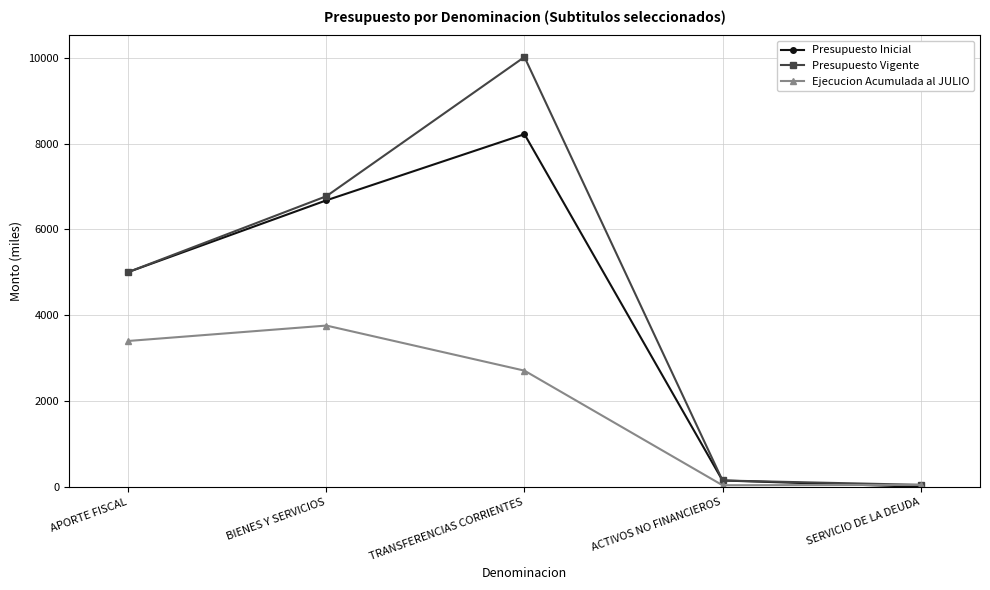

Is the value of Presupuesto Vigente at BIENES Y SERVICIOS greater than the value of Presupuesto Inicial at SERVICIO DE LA DEUDA?

Yes